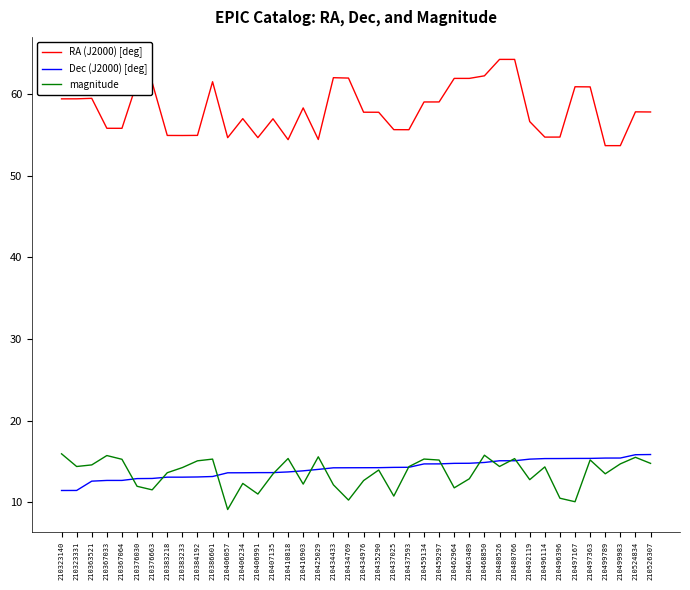

What is the spread (max minus min) of values at 210437025?

44.9